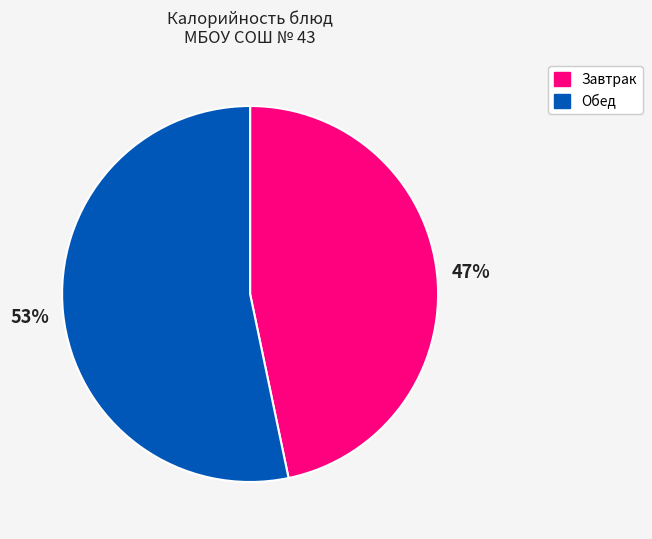

To the nearest percent, what is the average slice percentage?

50%